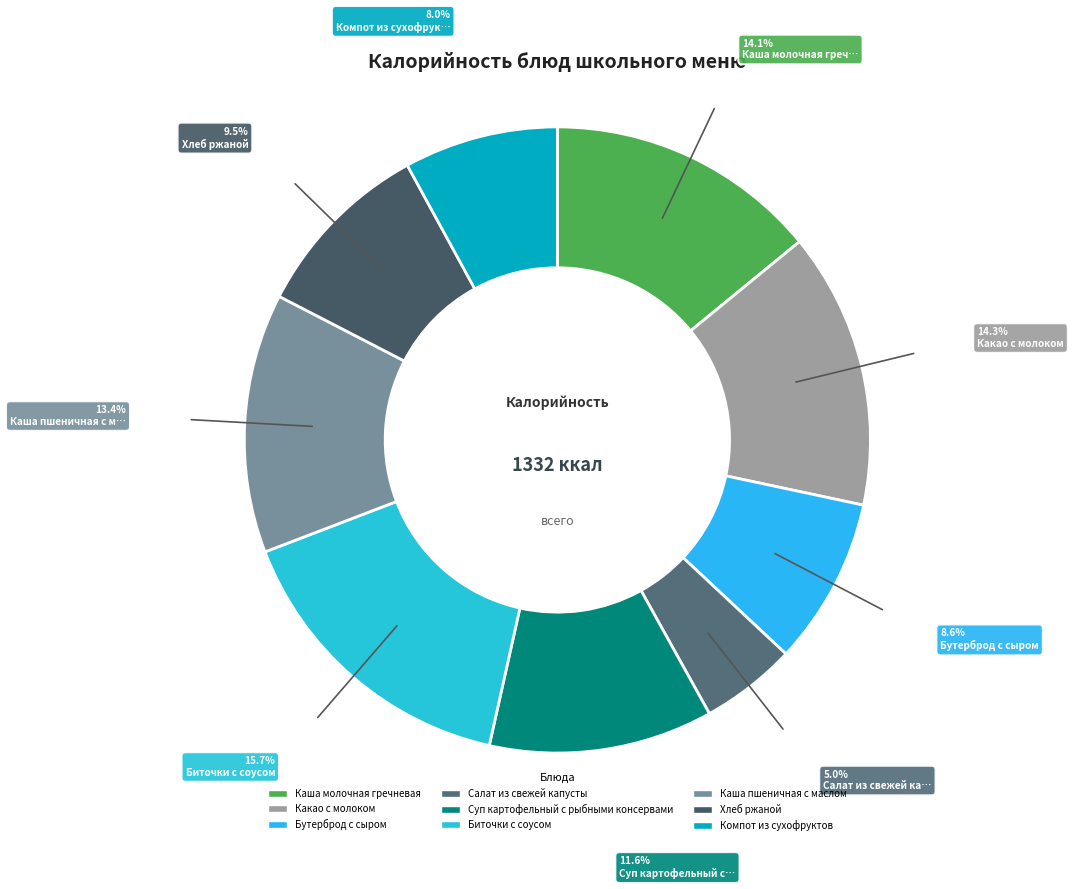

How many segments does this pie chart have?

9